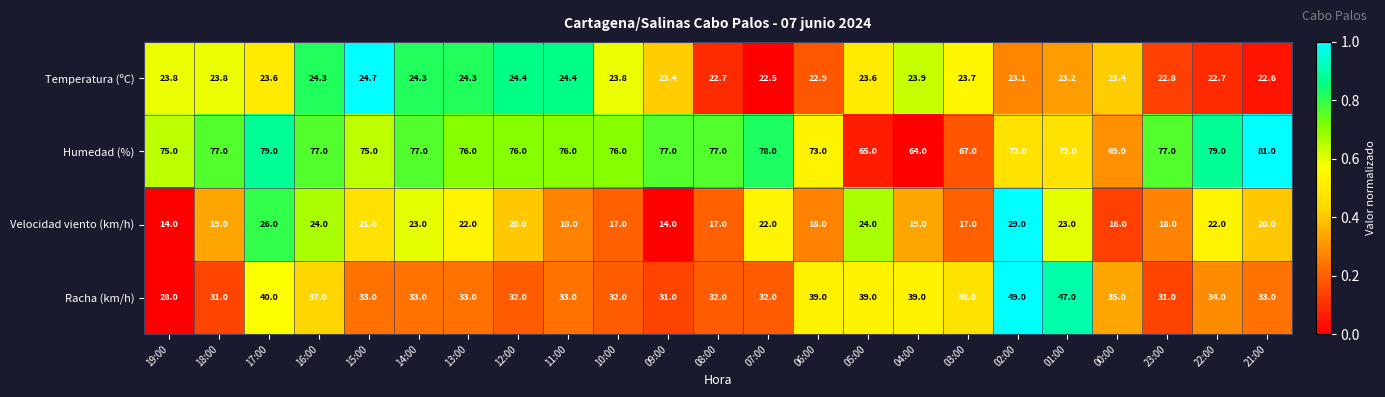

At which category is the sum across all series the highest?

02:00